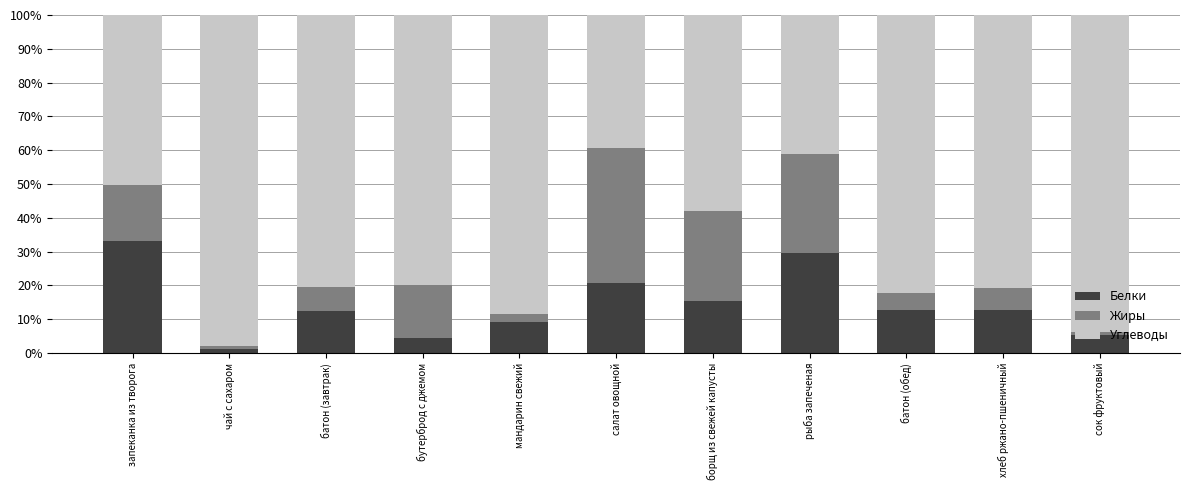

The Белки series shows 6.2 at мандарин свежий. True or false?

False